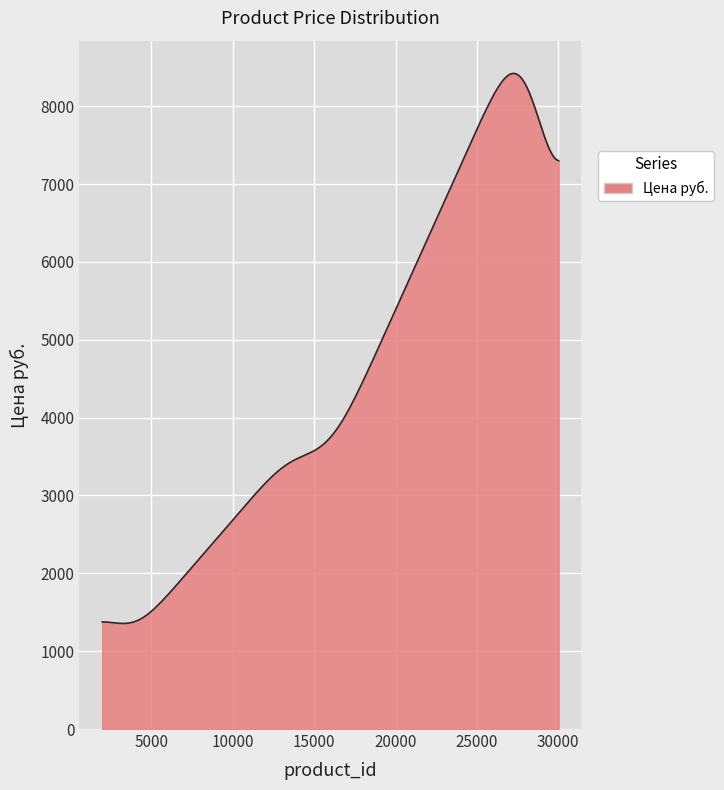

How many lines are shown in the chart?

1